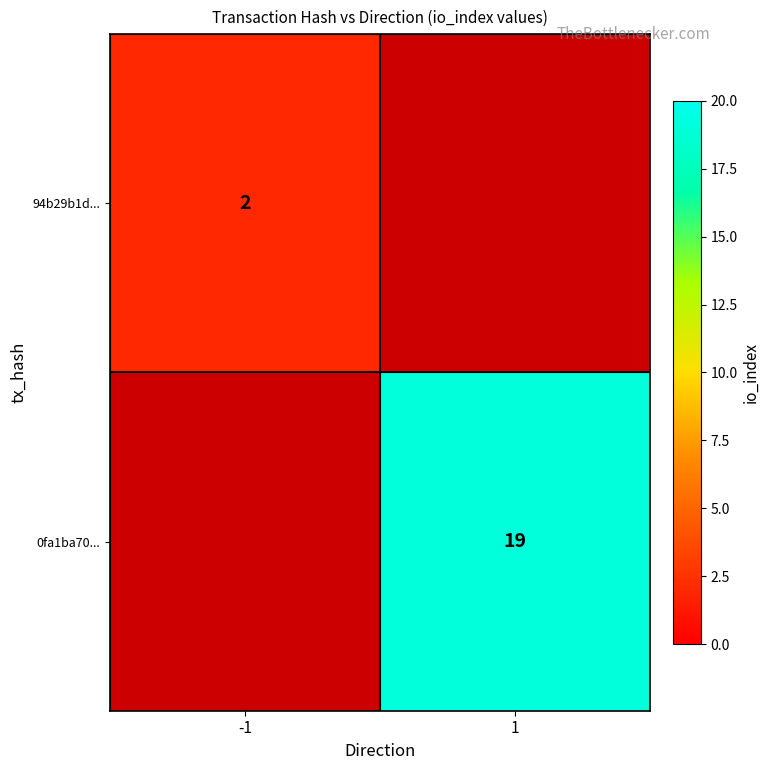

The value of 94b29b1d... at -1 is 3. True or false?

False